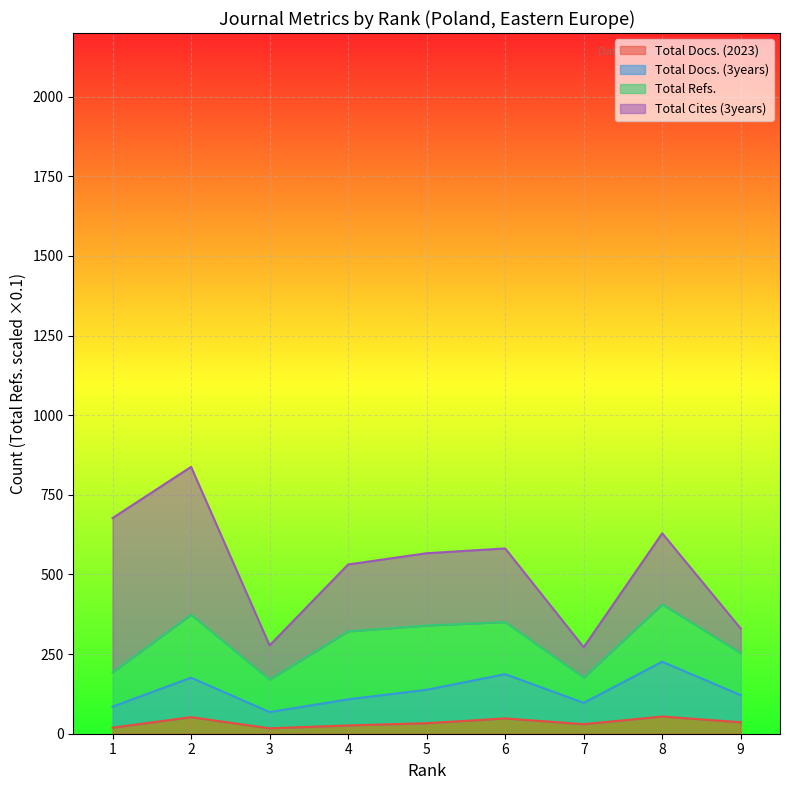

At which label does Total Docs. (2023) first exceed 33?

2